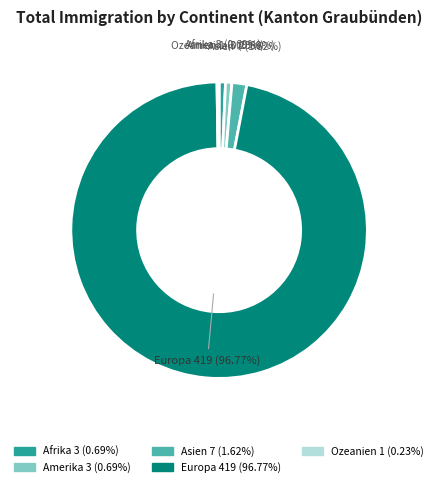

Is the sum of Amerika 3 (0.69%) and Europa 419 (96.77%) greater than half?

Yes